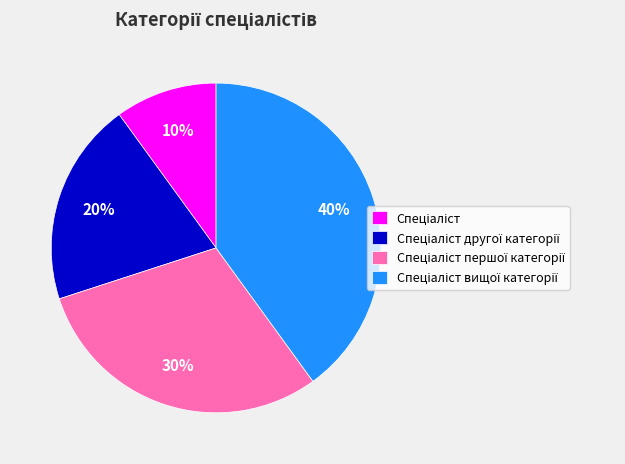

To the nearest percent, what is the difference between the largest and smallest slice percentages?

30%